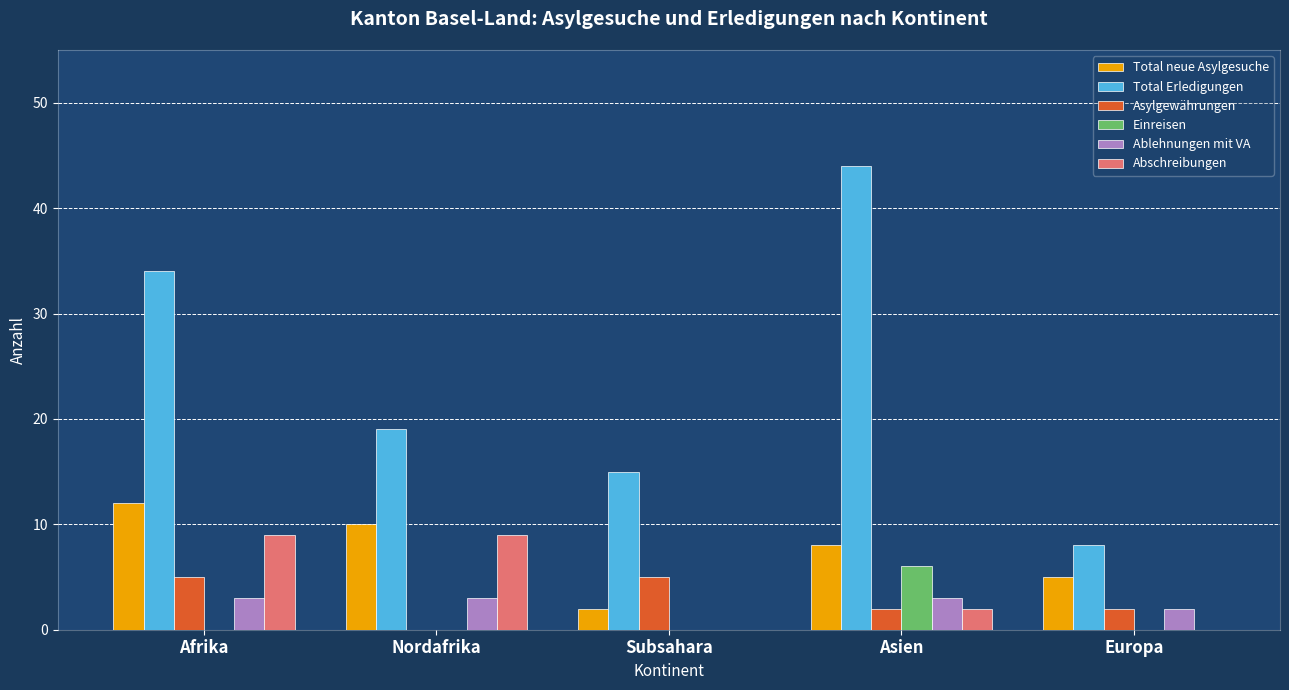

What is the sum of all Abschreibungen values?

20